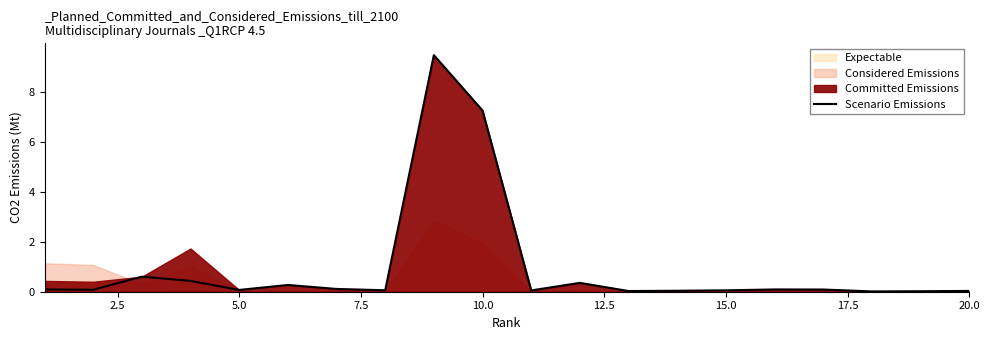

What is the difference between the maximum and minimum values?

9.4